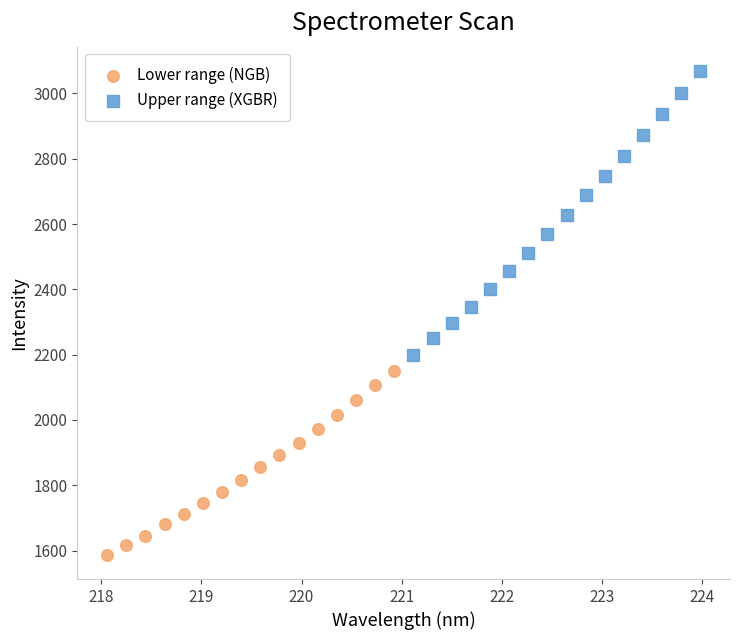

Which series reaches the minimum Y coordinate?

Lower range (NGB)